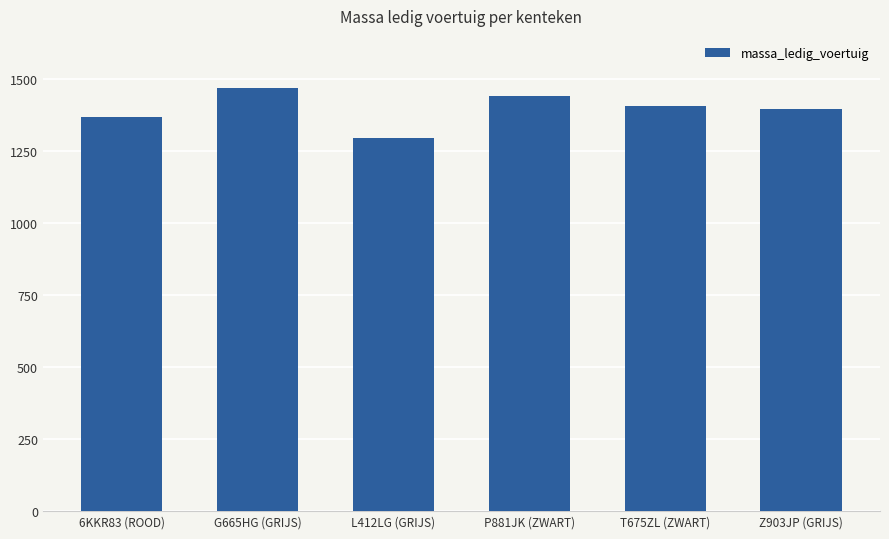

What position from the right is 6KKR83 (ROOD)?

6